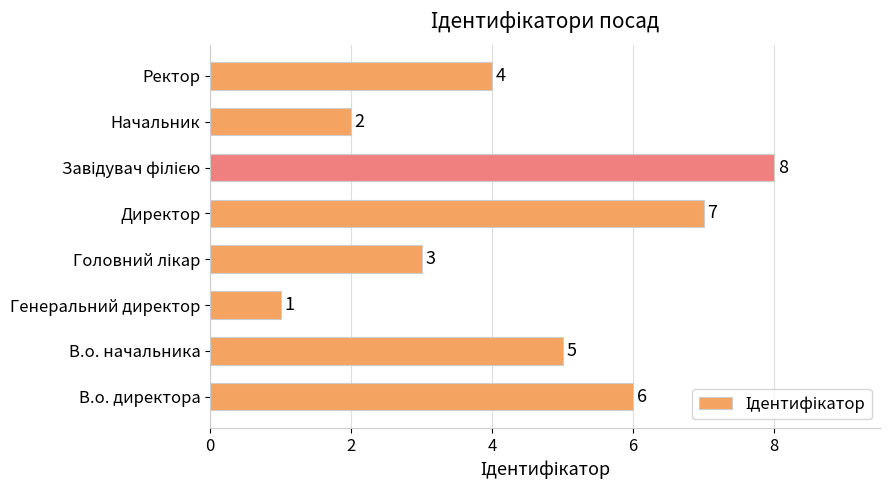

What is the difference between the values at В.о. директора and Генеральний директор?

5